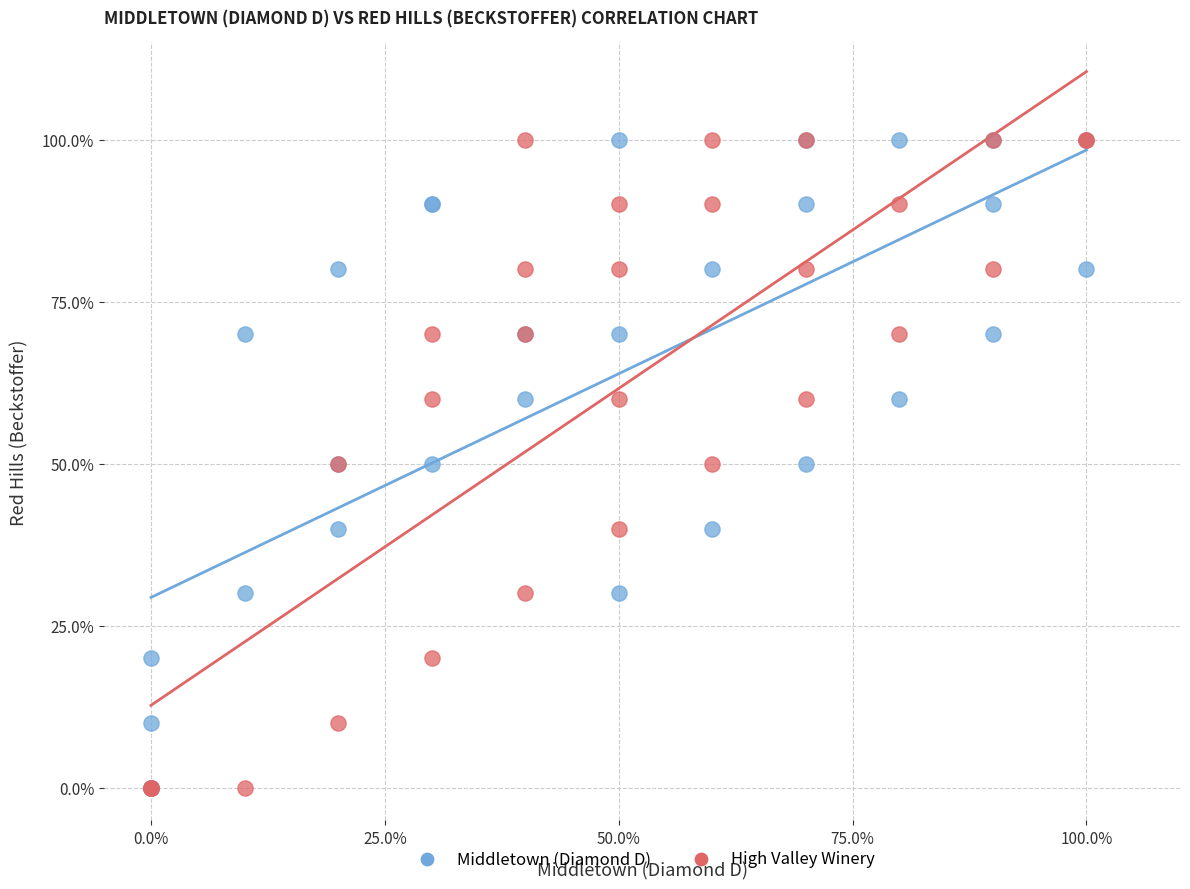

What are all the series names shown in the legend?

Middletown (Diamond D), High Valley Winery